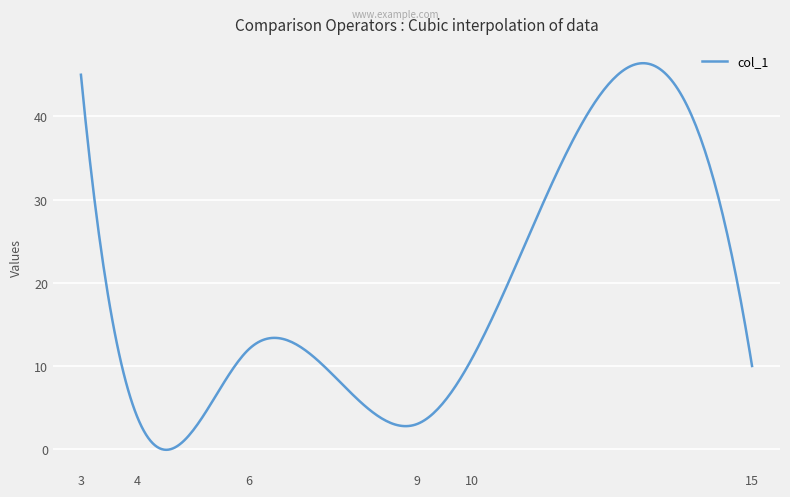

What is the maximum value shown in the chart?

46.4